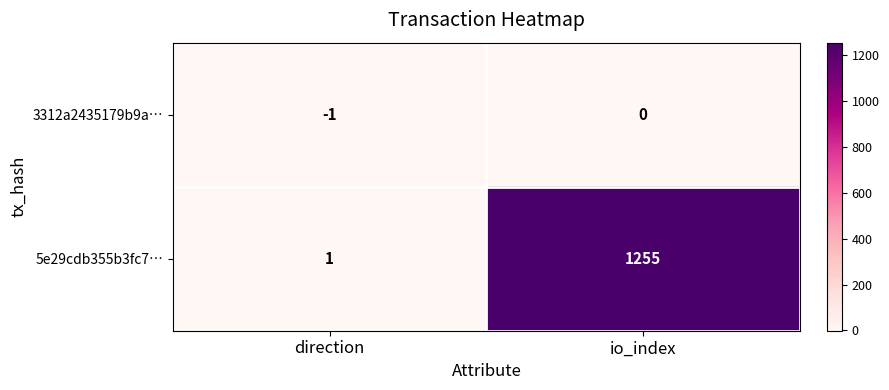

Rank the categories by 3312a2435179b9a… value from highest to lowest.

io_index, direction